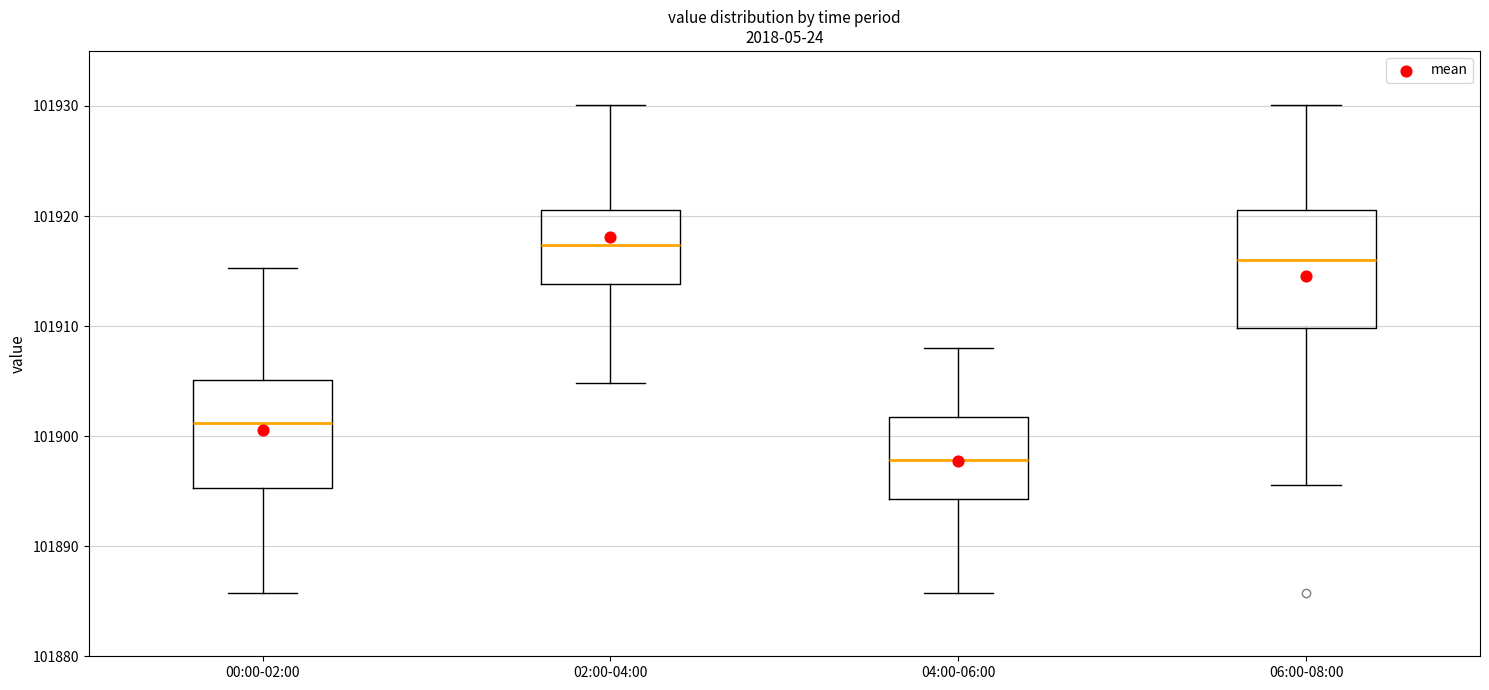

Reading left to right, transcribe this box plot: for each box, give where its median line is, the range the box spans, and where its two whiskers end, as read against the y-axis. The values are not printed on the chart, so give them approximately, as read against the axis.

00:00-02:00: median 101901, box 101895 to 101905, whiskers 101886 to 101915
02:00-04:00: median 101917, box 101914 to 101921, whiskers 101905 to 101930
04:00-06:00: median 101898, box 101894 to 101902, whiskers 101886 to 101908
06:00-08:00: median 101916, box 101910 to 101921, whiskers 101896 to 101930